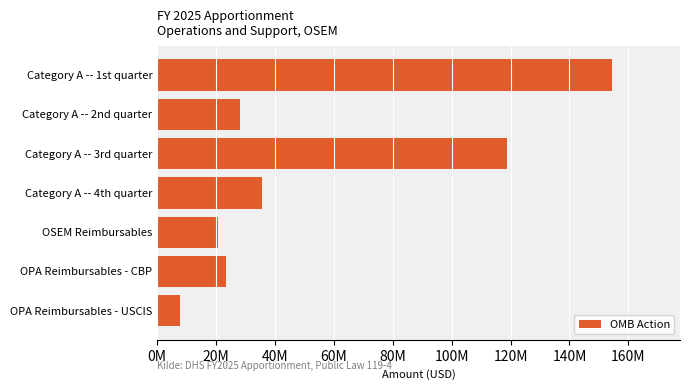

Rank the categories by value from highest to lowest.

Category A -- 1st quarter, Category A -- 3rd quarter, Category A -- 4th quarter, Category A -- 2nd quarter, OPA Reimbursables - CBP, OSEM Reimbursables, OPA Reimbursables - USCIS